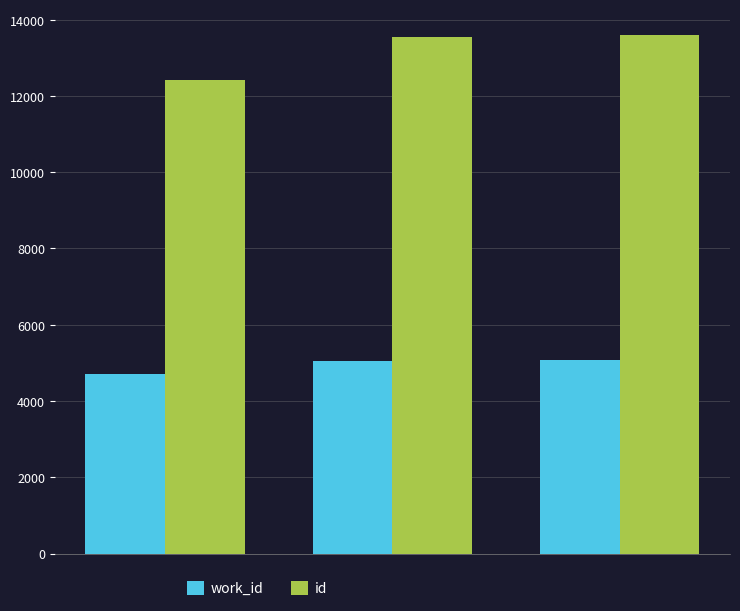

Count the number of data series in this chart.

2